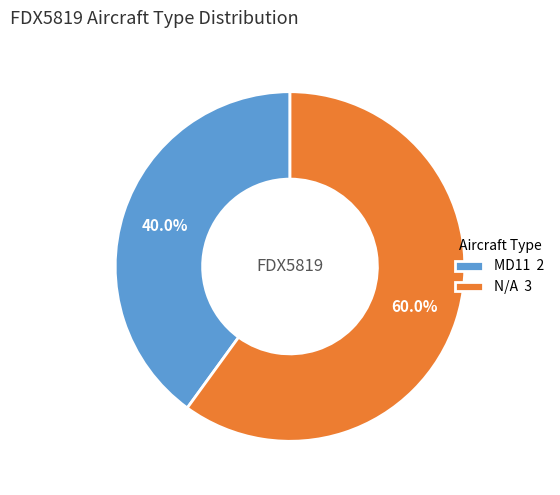

How many slices are in this pie chart?

2